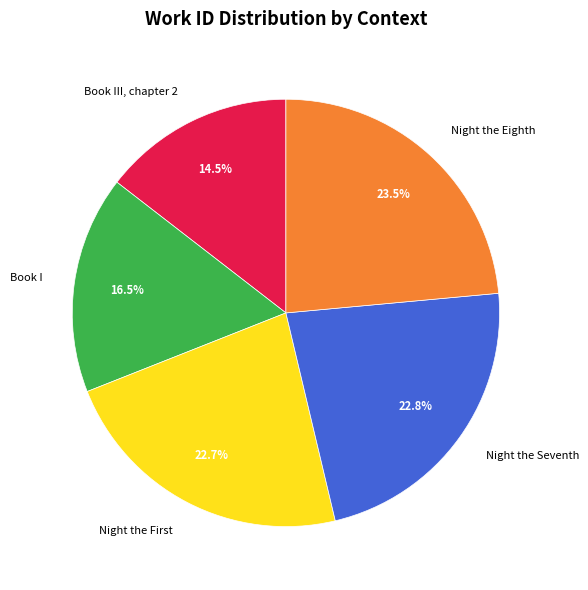

Rank the categories by value from highest to lowest.

Night the Eighth, Night the Seventh, Night the First, Book I, Book III, chapter 2